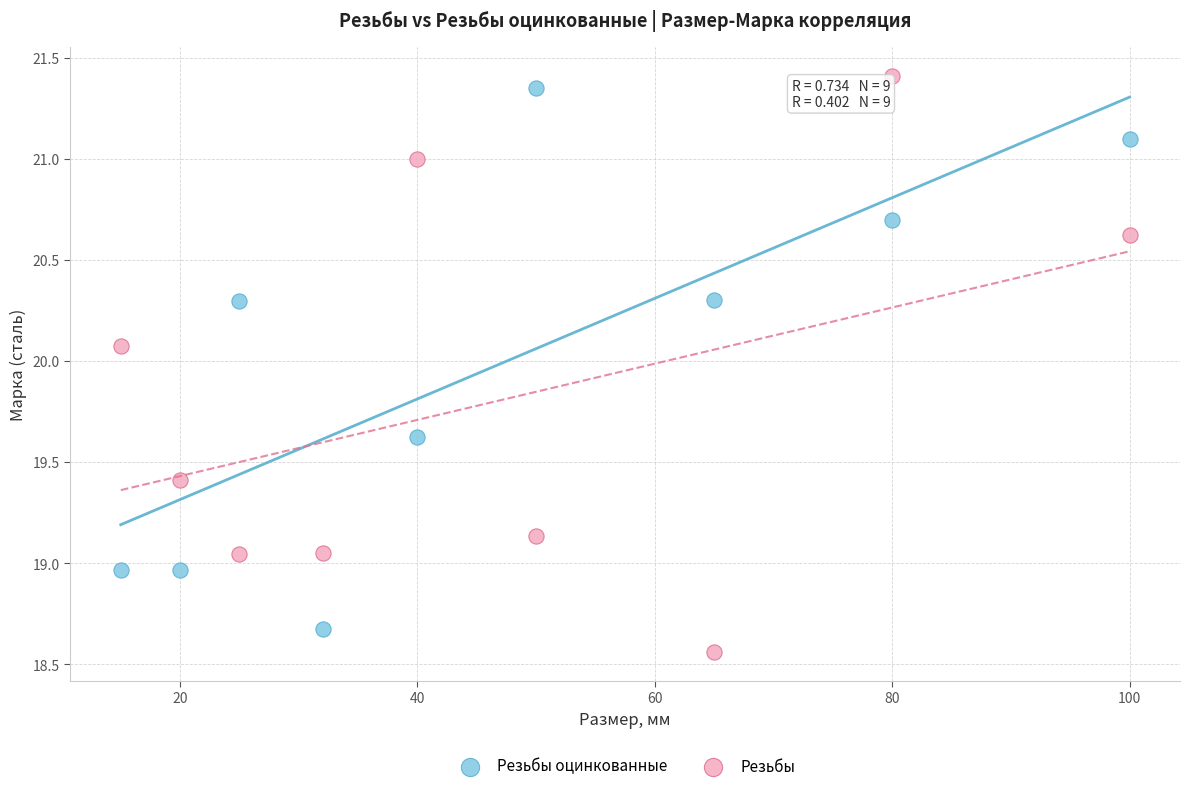

Which series contains the lowest Y value?

Резьбы